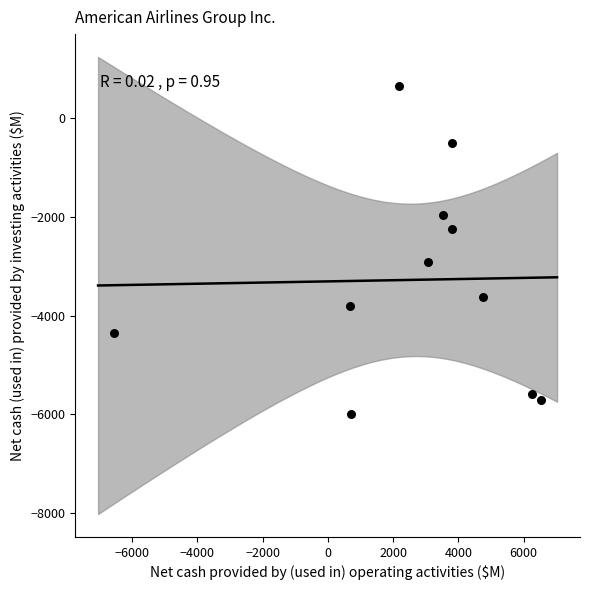

What Y value in the scatter plot is closest to -2673?

-2911